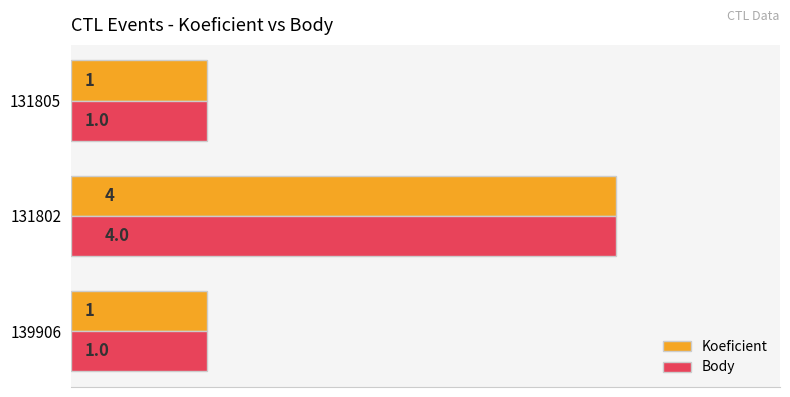

Is it true that Koeficient equals 1 at 139906?

True